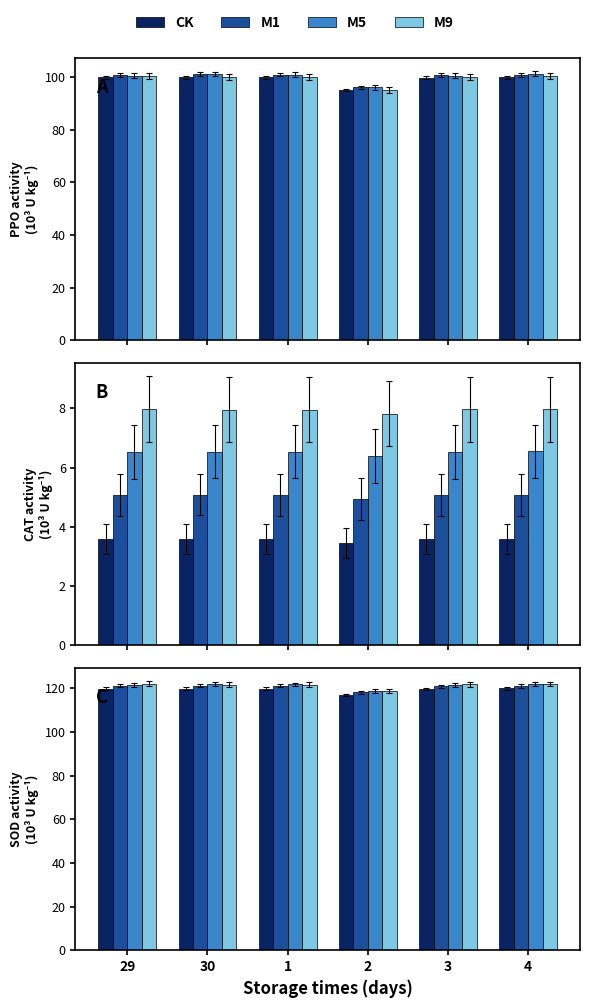

Rank the series by their maximum value, from lowest to highest.

CK, M1, M5, M9